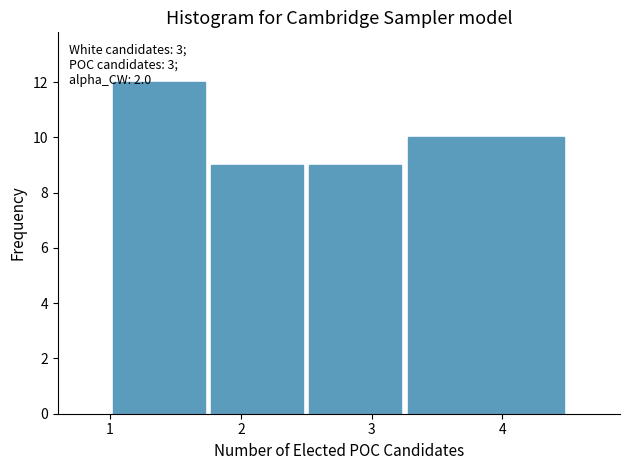

Over which range of the x-axis is the bar tallest?

1.00 to 1.75